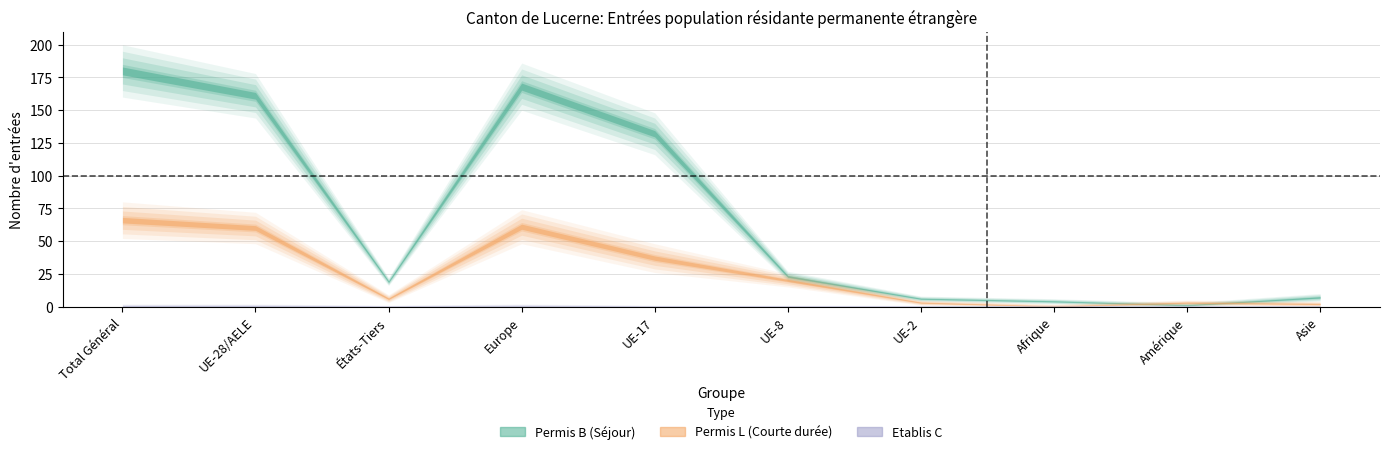

Which series has the widest spread of values?

Total (Permis B)